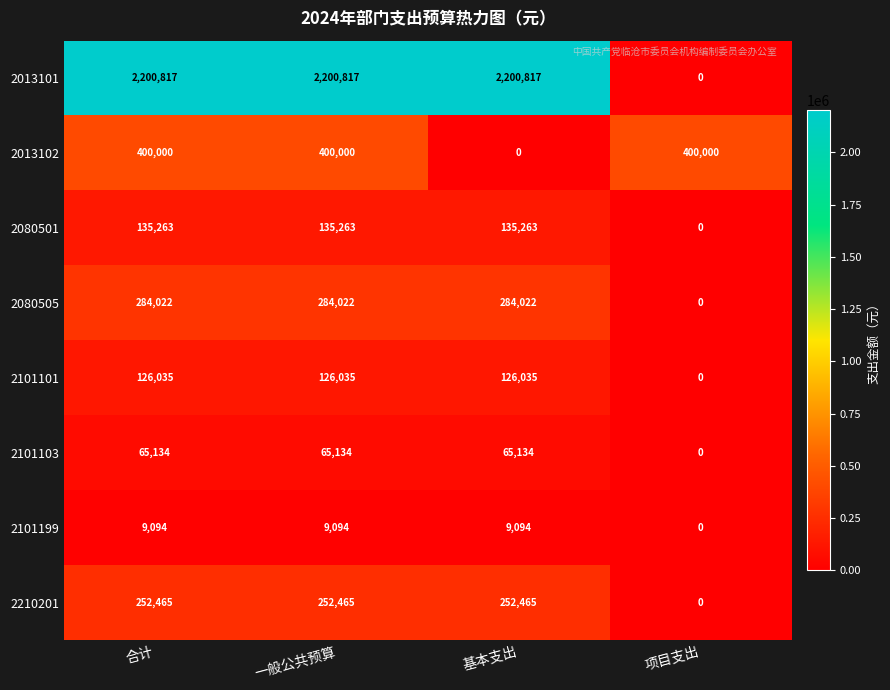

Rank the series by their maximum value, from lowest to highest.

2101199, 2101103, 2101101, 2080501, 2210201, 2080505, 2013102, 2013101